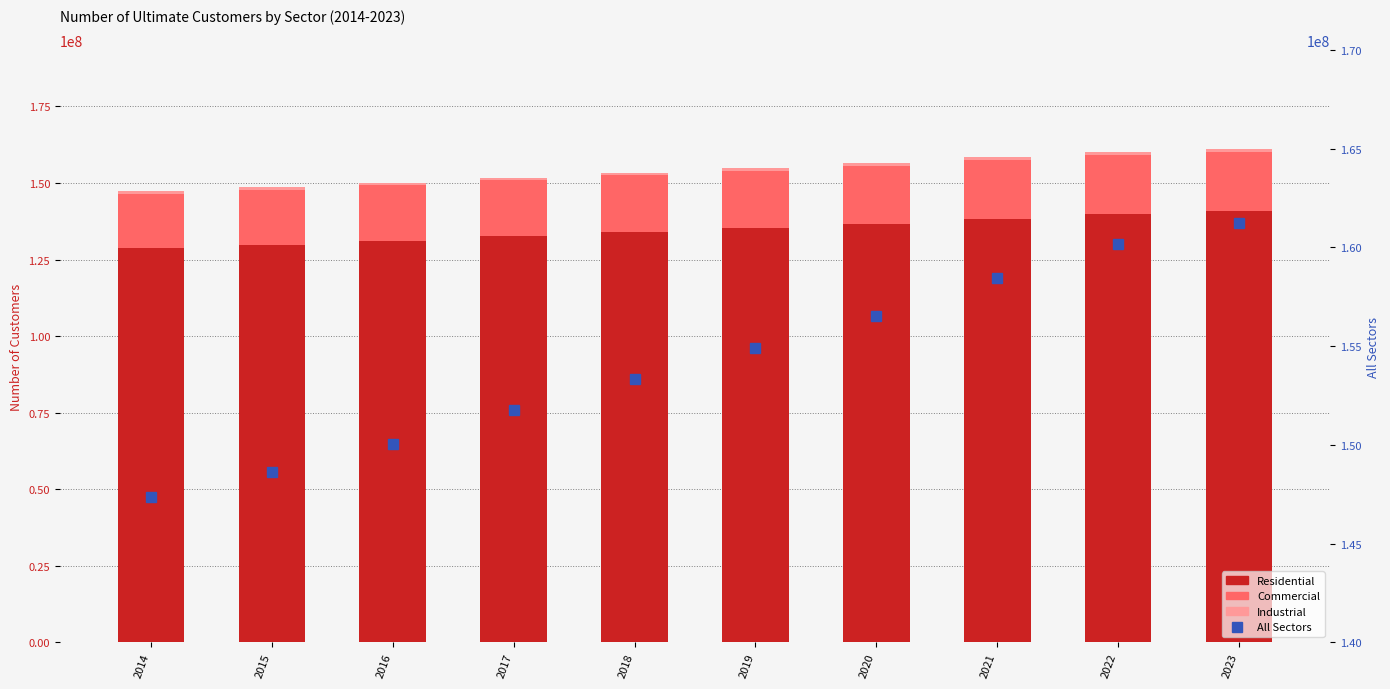

Which series has the largest total across all categories?

All Sectors